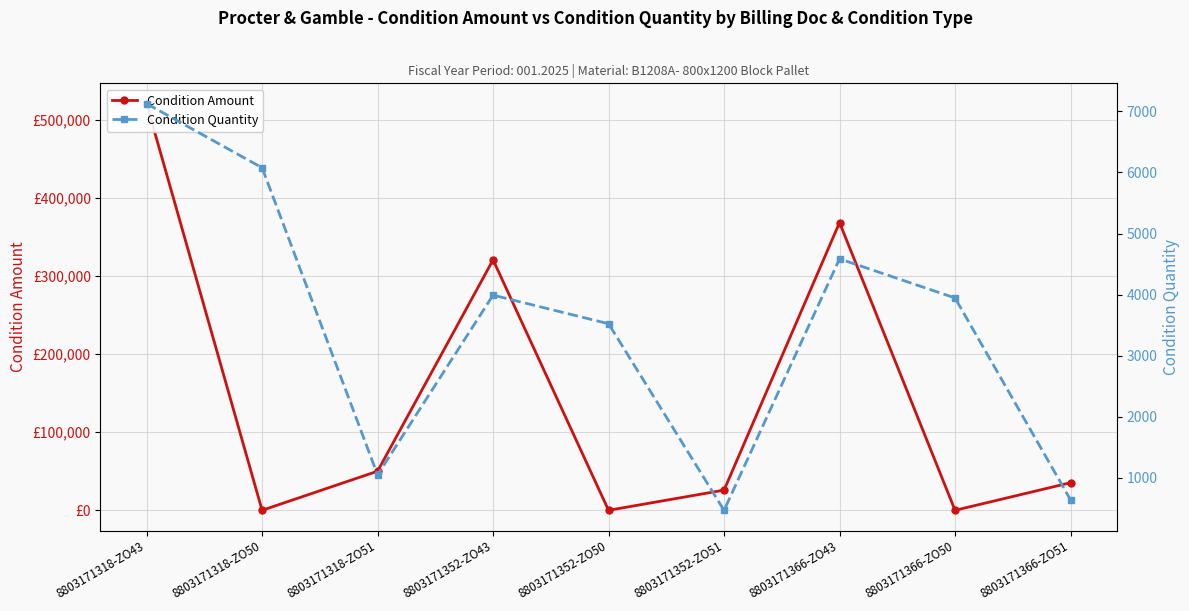

Where do Condition Amount and Condition Quantity first cross each other?

8803171318-ZO43 and 8803171318-ZO50